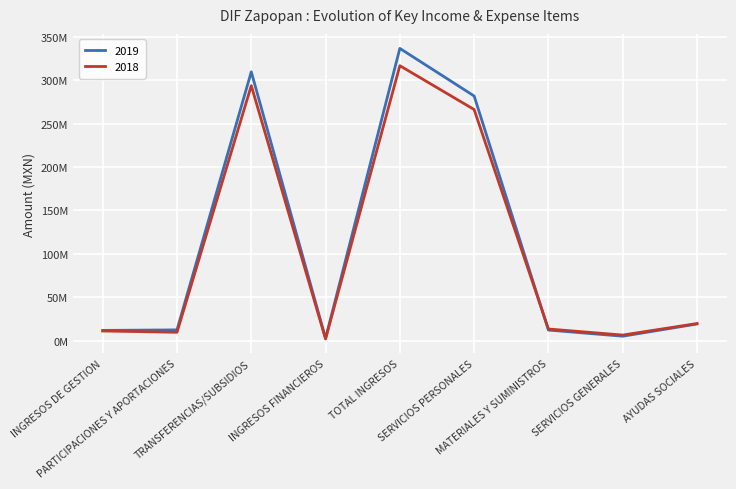

Reading right to left, what are all the values shown in this chart?

2019: AYUDAS SOCIALES=19157679.7	SERVICIOS GENERALES=5105949.5	MATERIALES Y SUMINISTROS=12166871.8	SERVICIOS PERSONALES=281689090.5	TOTAL INGRESOS=336466082.8	INGRESOS FINANCIEROS=2687034.9	TRANSFERENCIAS/SUBSIDIOS=309490867.8	PARTICIPACIONES Y APORTACIONES=12376825.1	INGRESOS DE GESTION=11776715.4
2018: AYUDAS SOCIALES=19692935.4	SERVICIOS GENERALES=6405753.7	MATERIALES Y SUMINISTROS=13387968.9	SERVICIOS PERSONALES=266106109.2	TOTAL INGRESOS=316559311.3	INGRESOS FINANCIEROS=1990968.0	TRANSFERENCIAS/SUBSIDIOS=293603573.3	PARTICIPACIONES Y APORTACIONES=9608907.5	INGRESOS DE GESTION=11112845.2